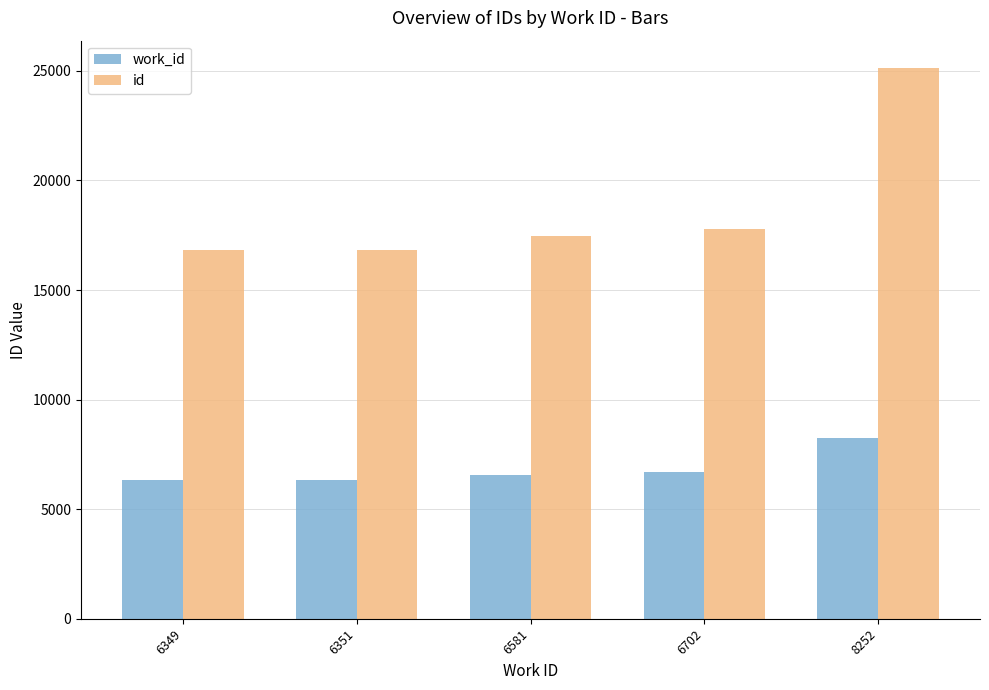

Where is id nearest to the value 20967?

6702